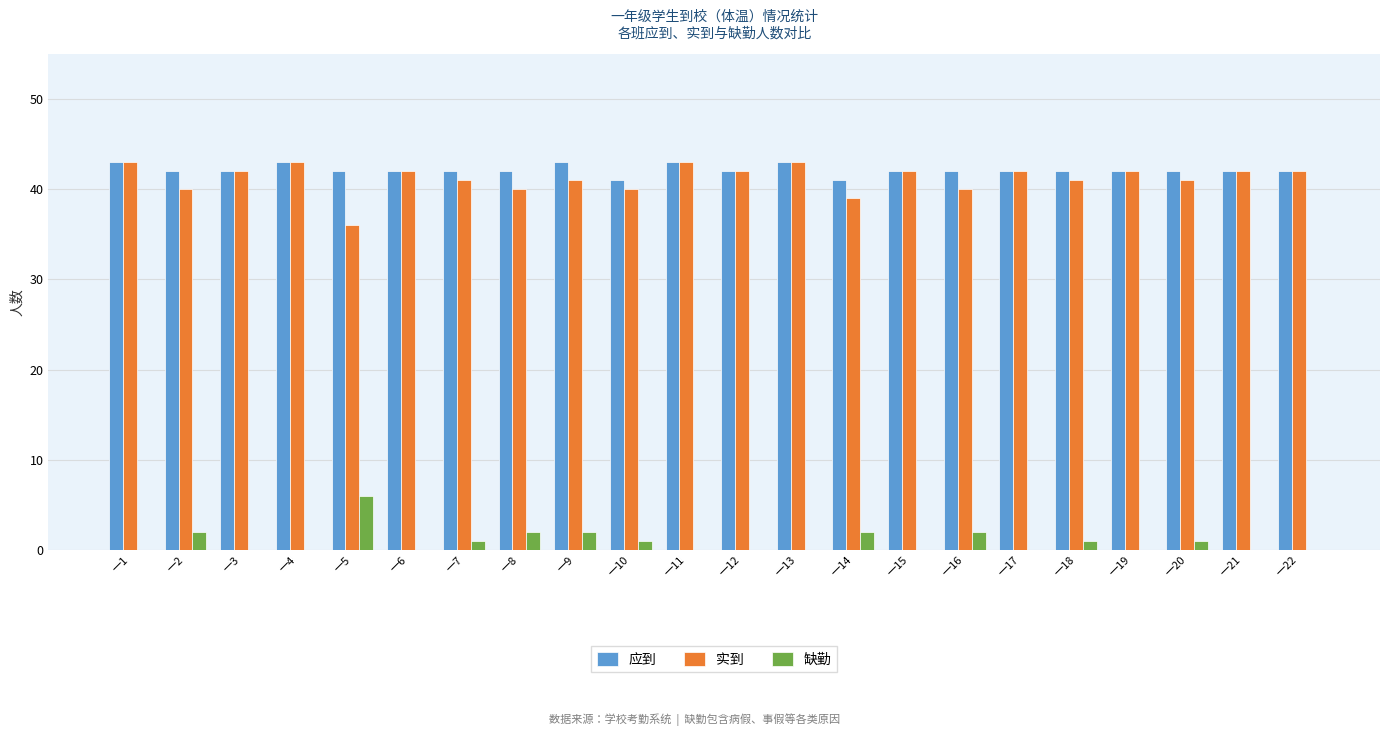

How many groups of bars are there?

22